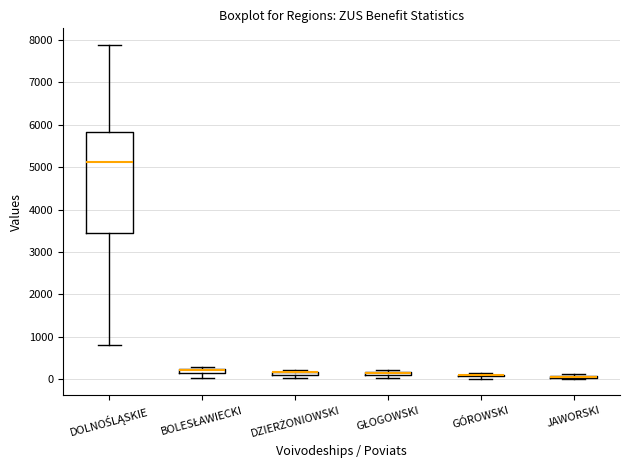

Which box is the tallest, from its lower edge to its upper edge?

DOLNOŚLĄSKIE